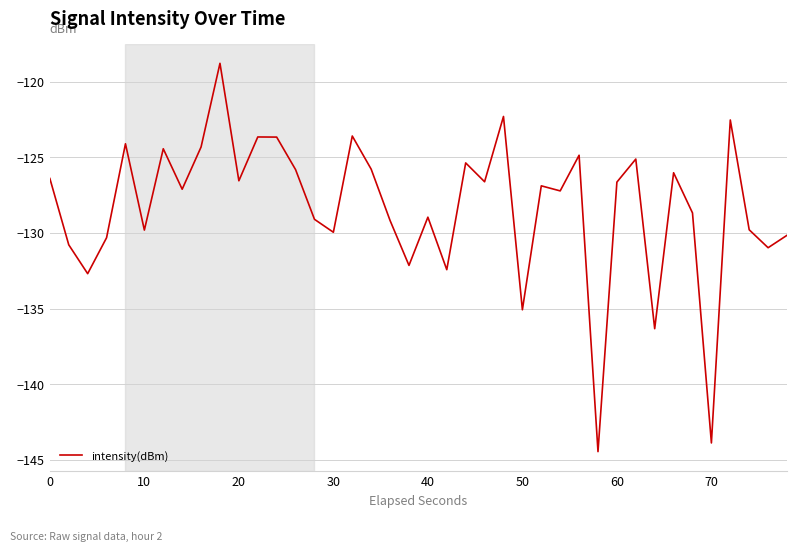

What is the smallest value displayed?

-144.5